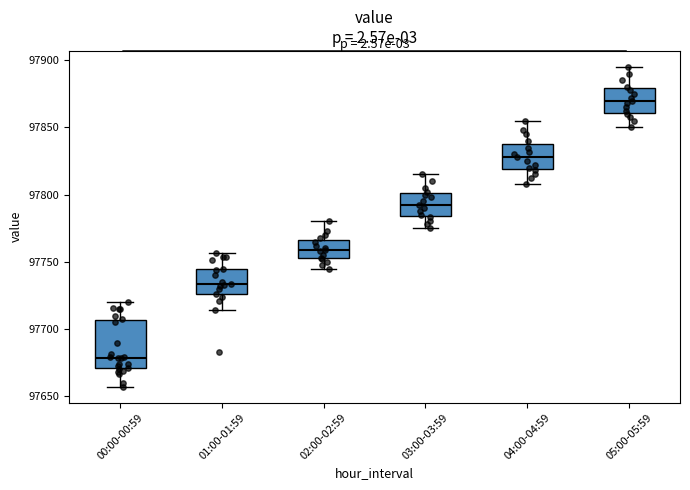

Which box's median line is the highest?

05:00-05:59